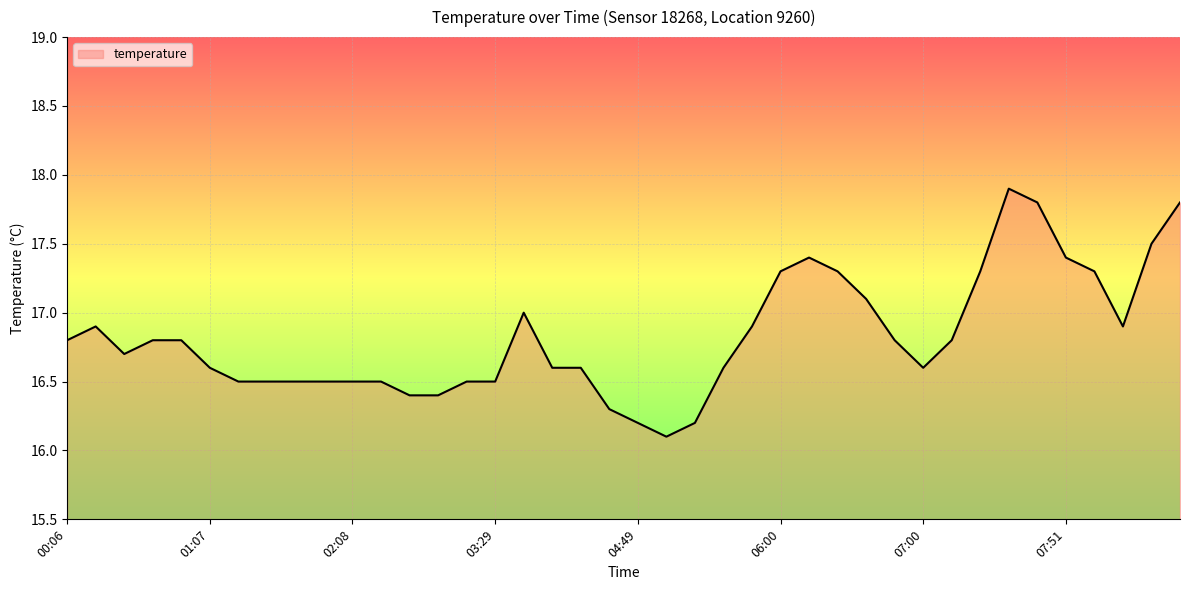

What is the smallest value displayed?

16.1